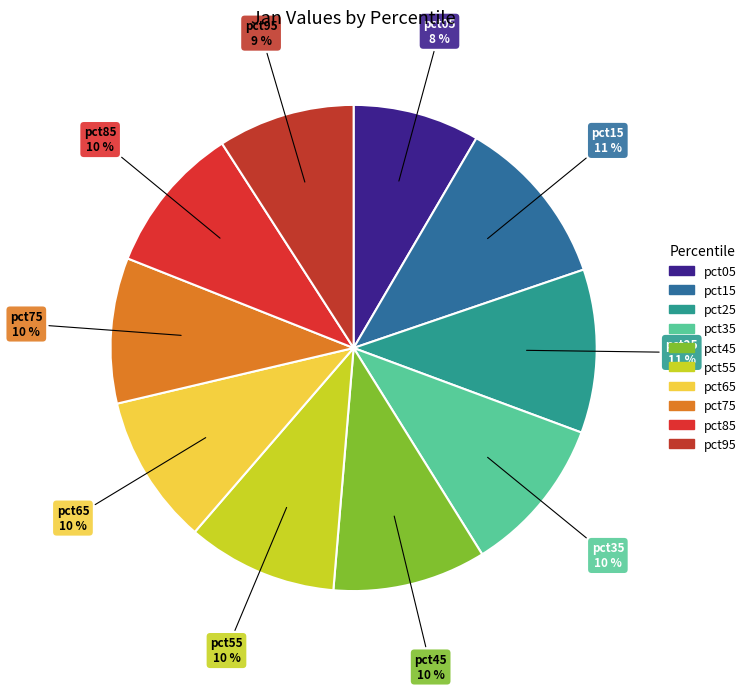

True or false: pct85 accounts for 10% of the total.

True